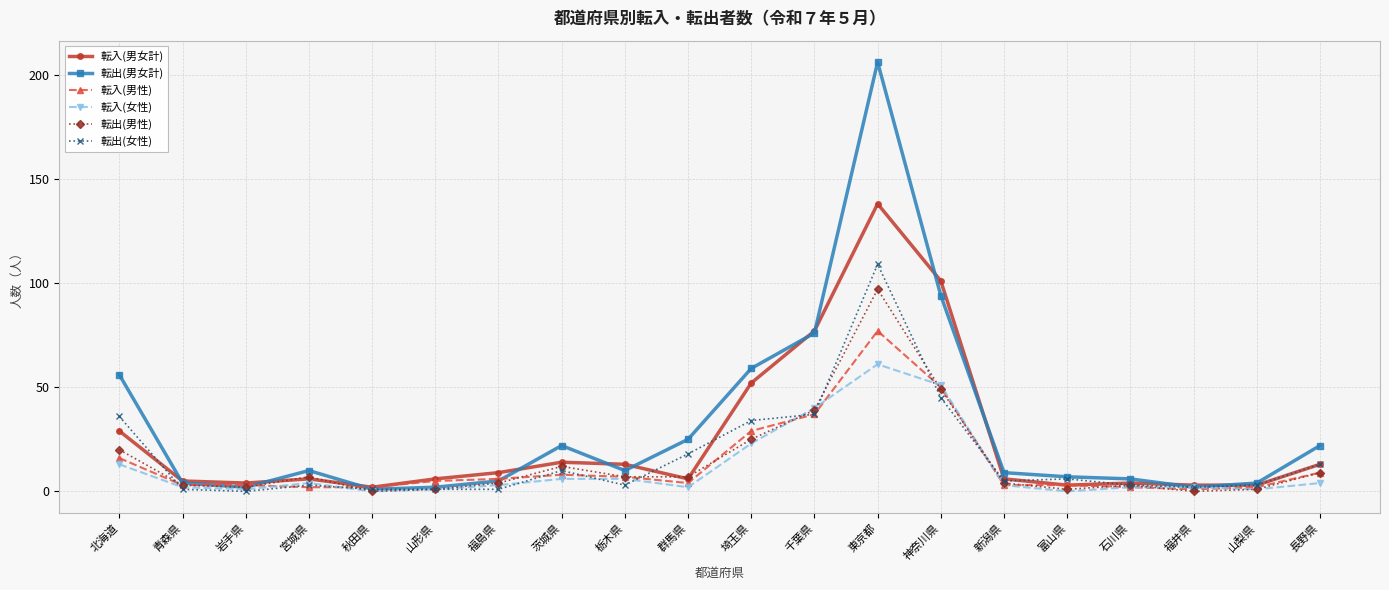

True or false: 転出(男女計) has more than 1 points higher than both neighbors.

True